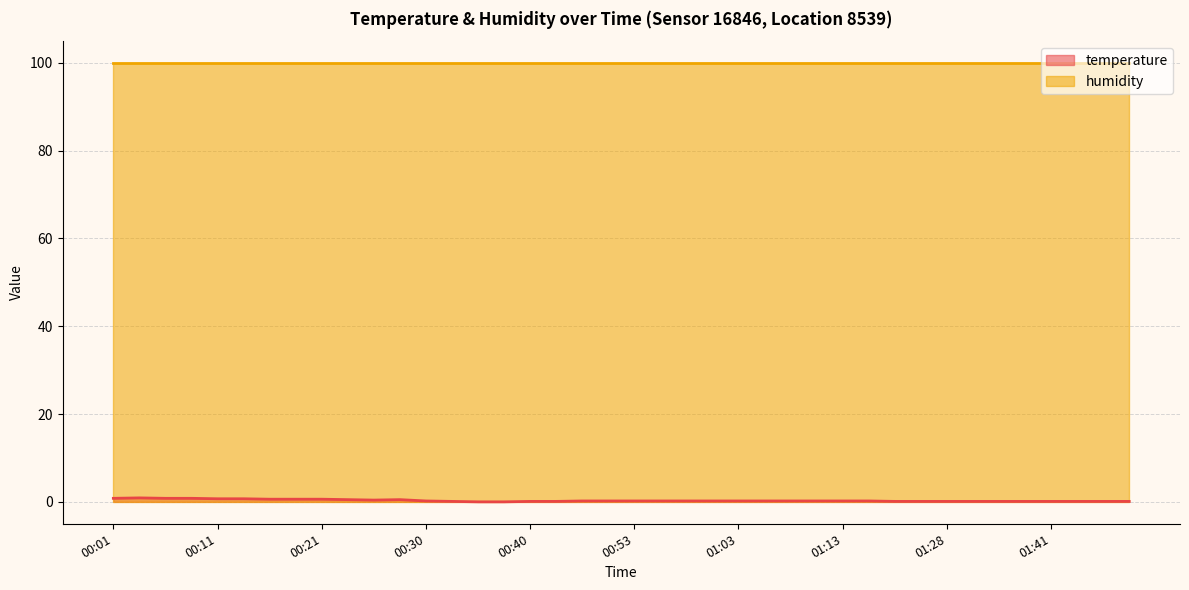

The chart shows a value of 0.1 at 01:33. True or false?

True